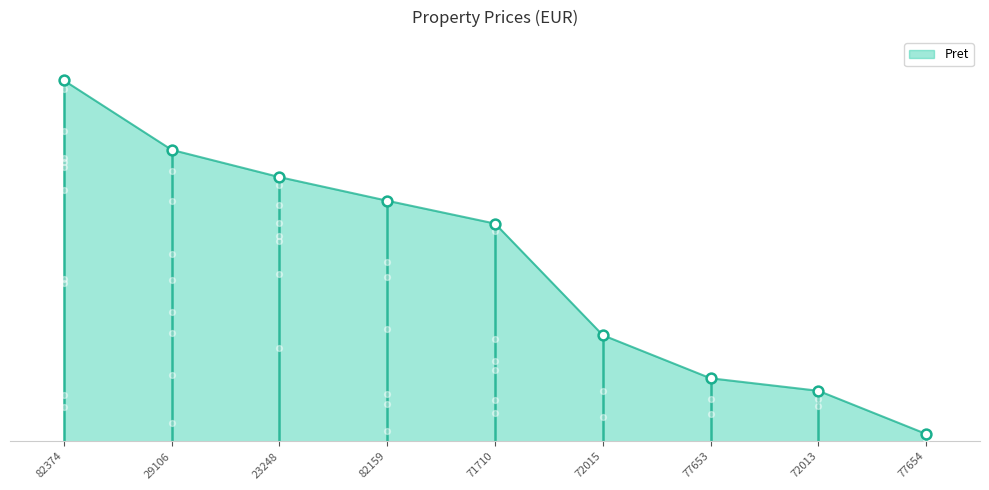

Between 77653 and 72013, which is larger?

77653